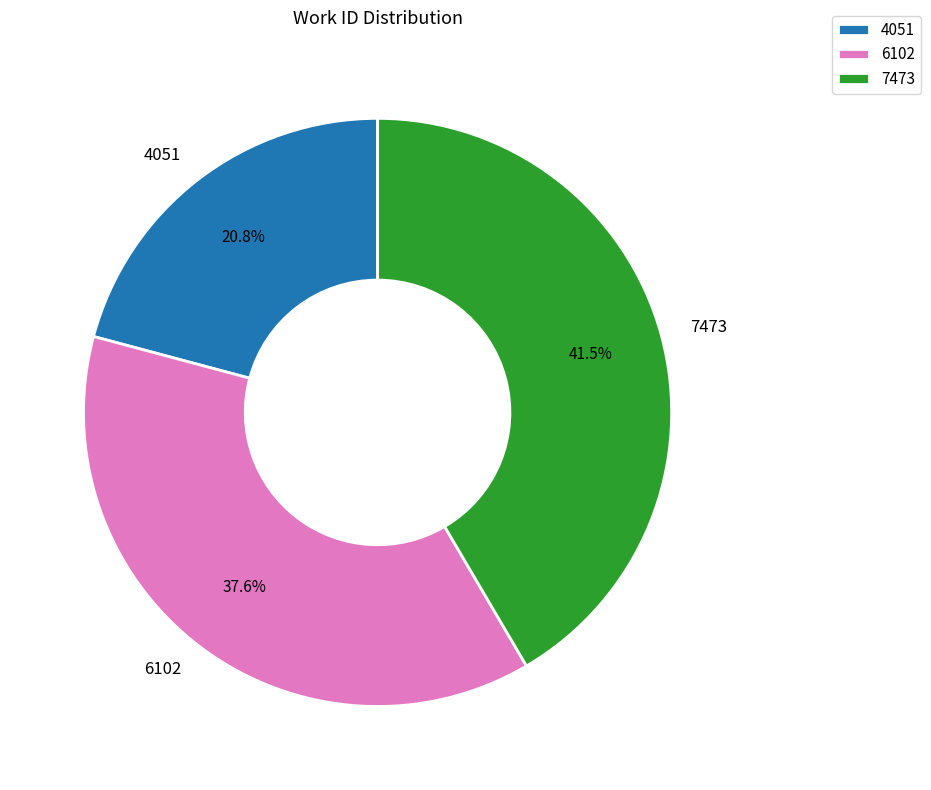

Which category has the smallest portion of the pie?

4051